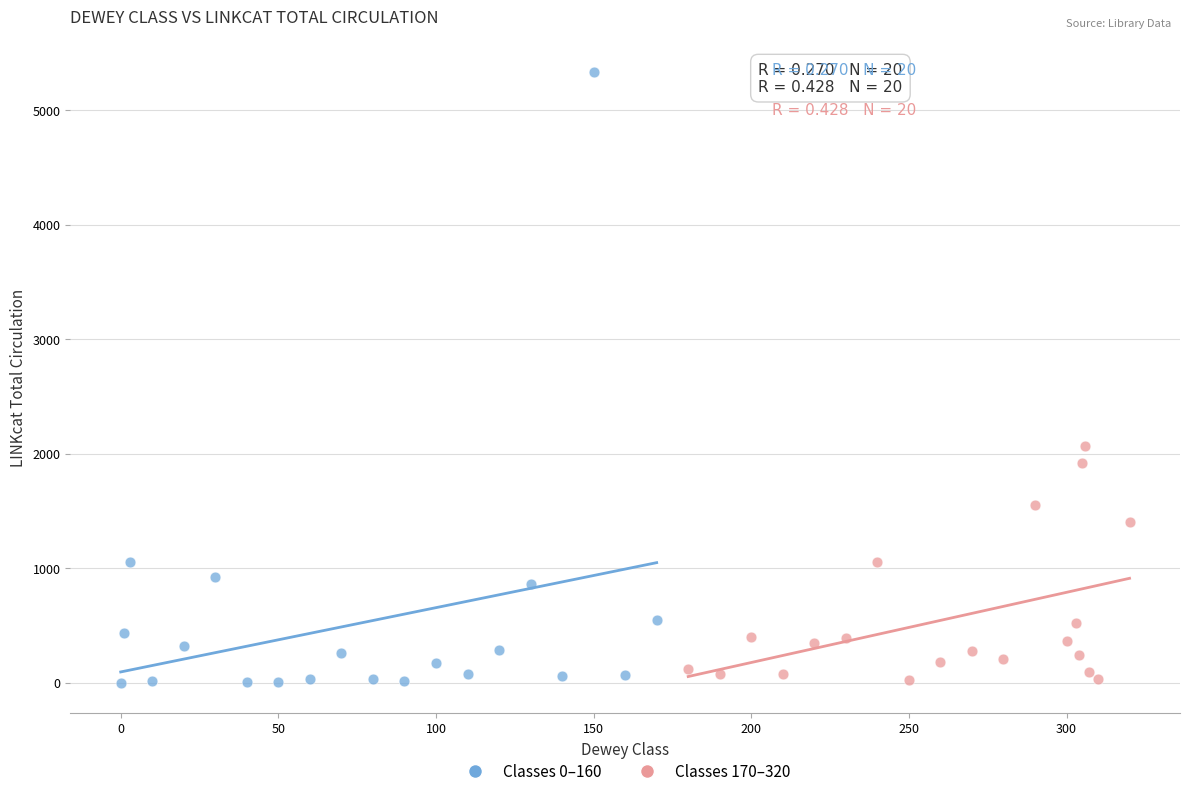

Which series has the largest Y range (max minus min)?

Classes 0–160